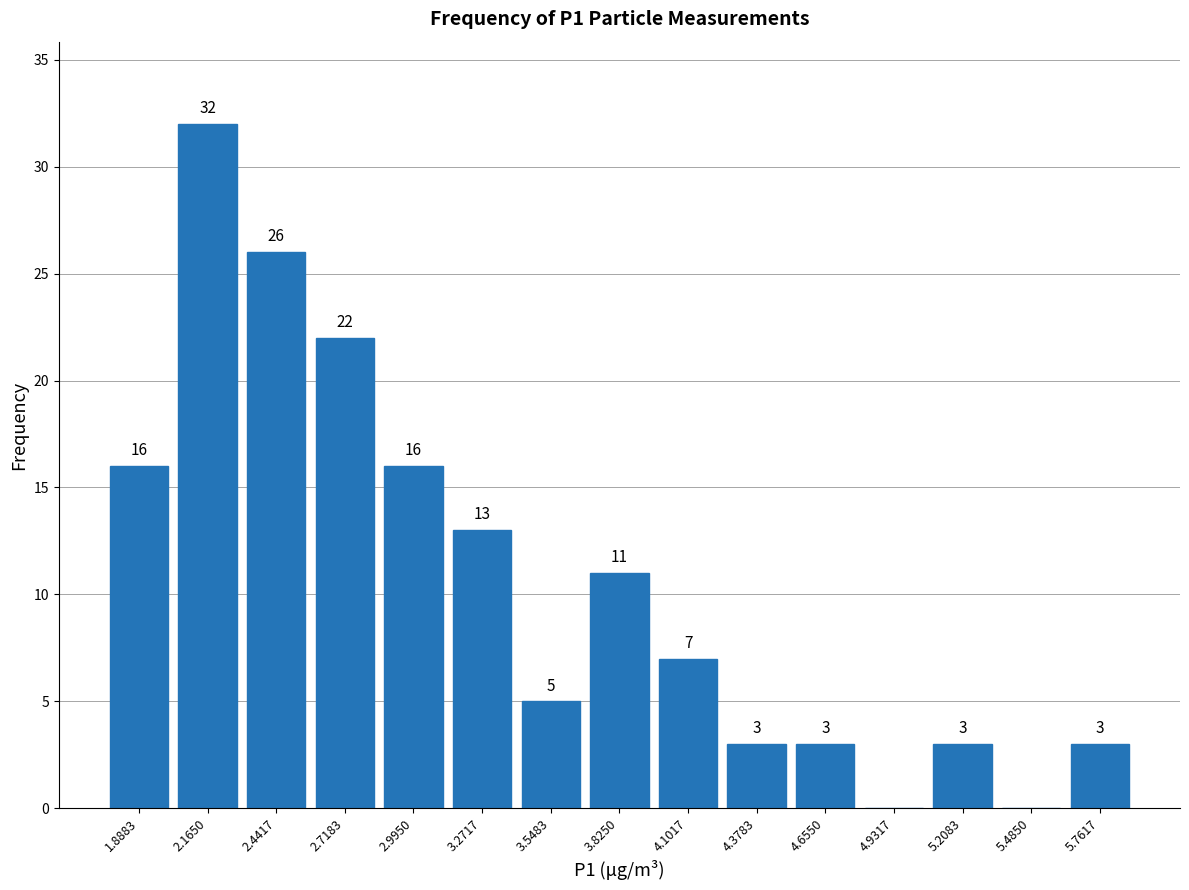

Which range on the x-axis has the tallest bar?

2.05 to 2.30